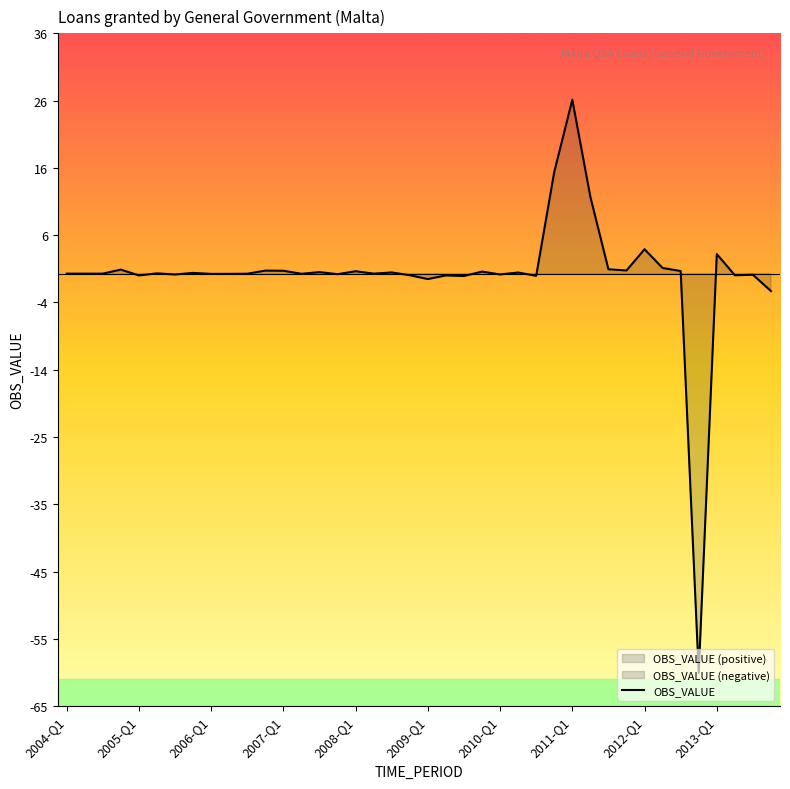

How many interior local valleys (lower than both neighbors) does the data have?

13